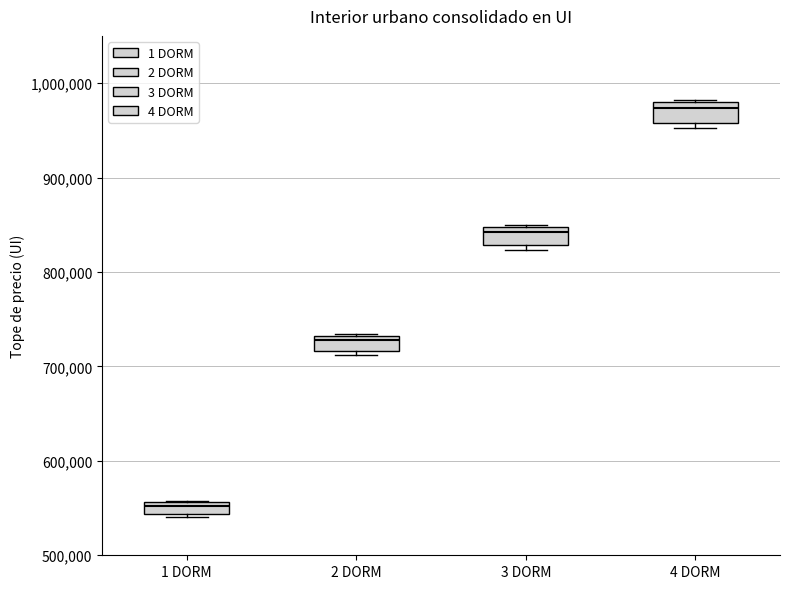

Where does the median line of the box for 3 DORM sit on the y-axis? The values are not printed on the chart, so give them approximately, as read against the axis.

840000